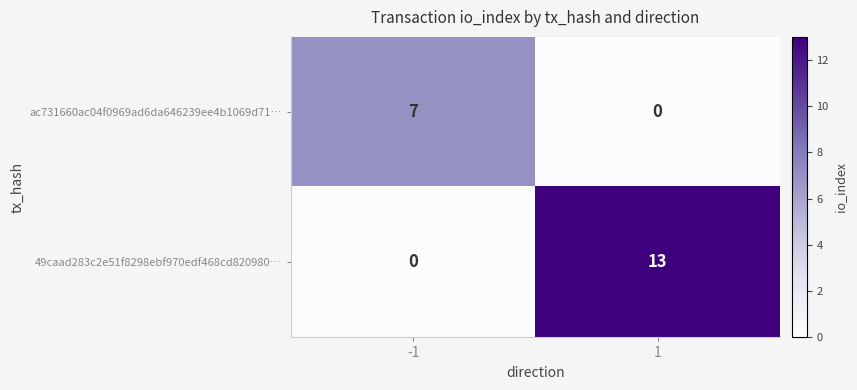

What is the spread (max minus min) of values at -1?

7